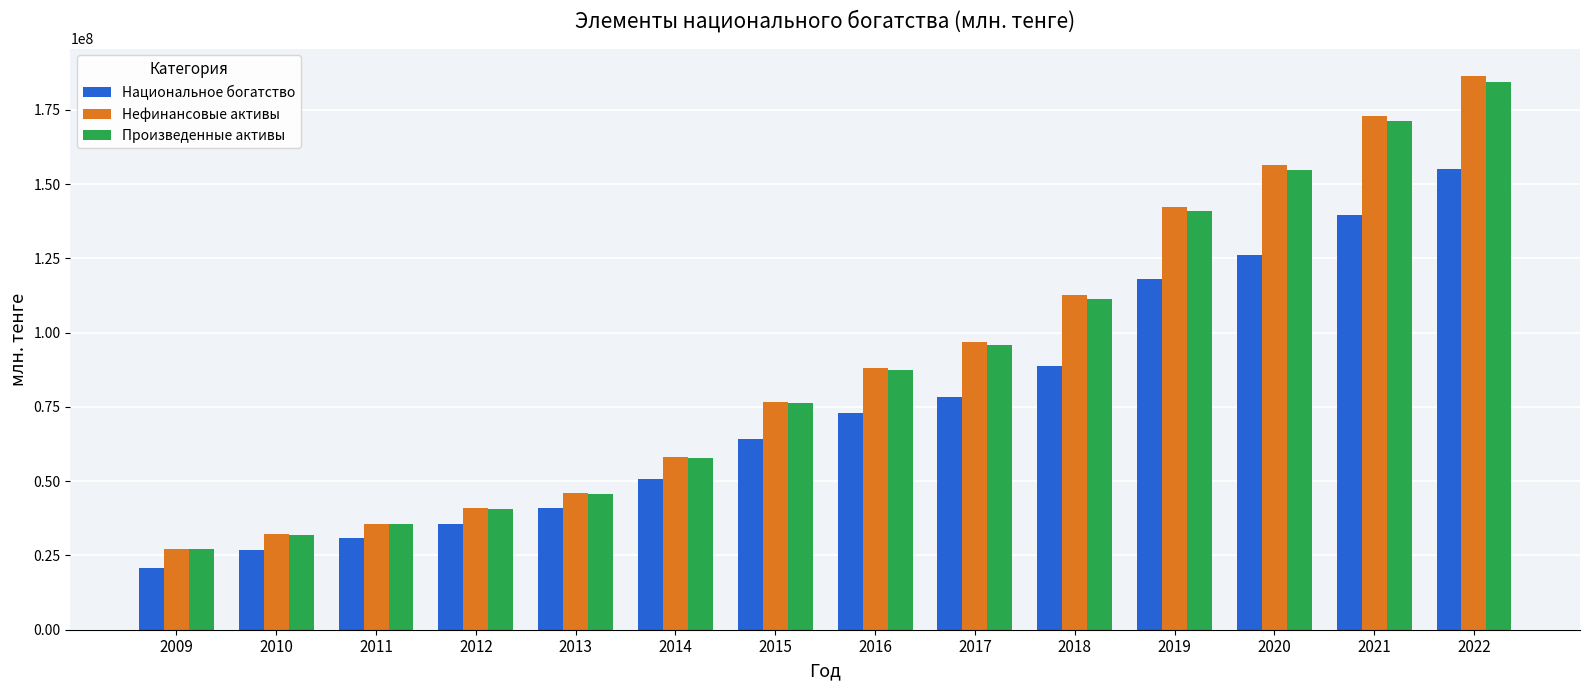

What value does the Нефинансовые активы series have at 2009?

27235868.8